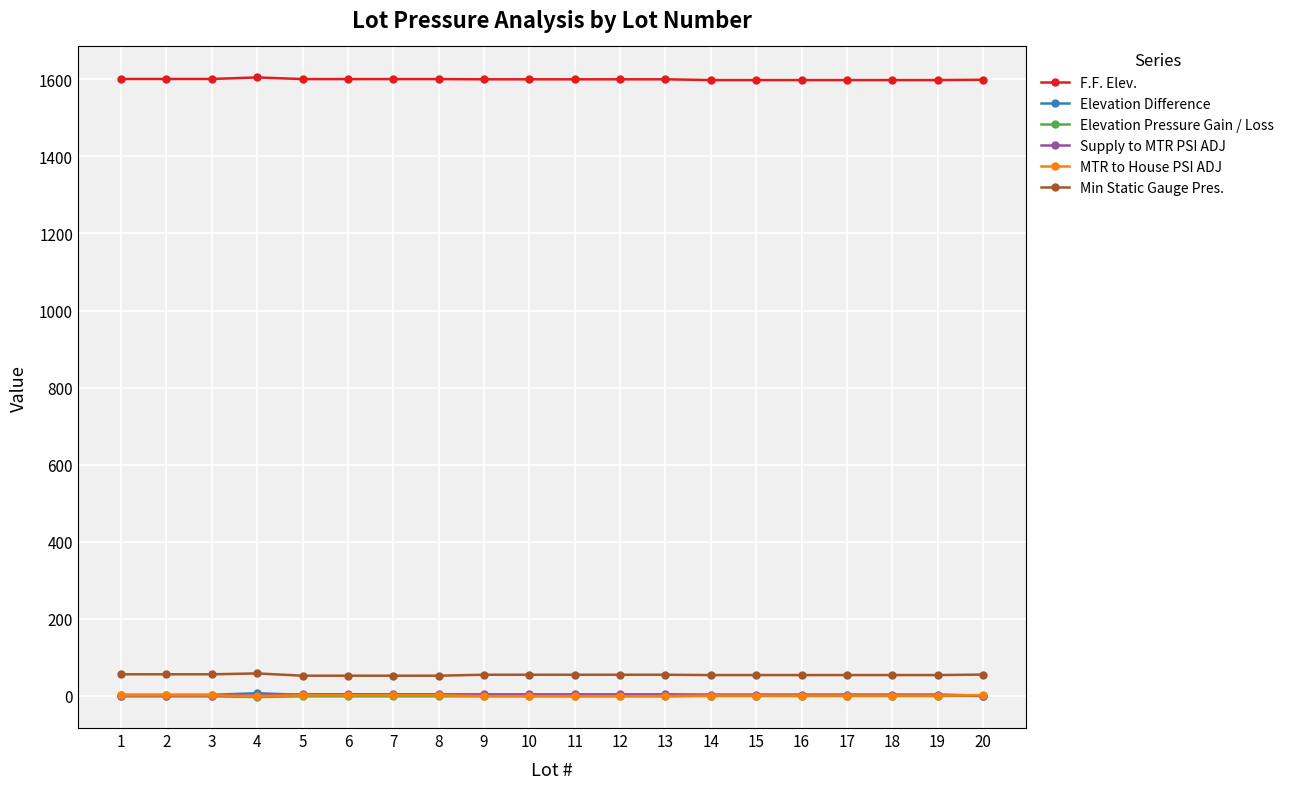

What are all the series names shown in the legend?

F.F. Elev., Elevation Difference, Elevation Pressure Gain / Loss, Supply to MTR PSI ADJ, MTR to House PSI ADJ, Min Static Gauge Pres.